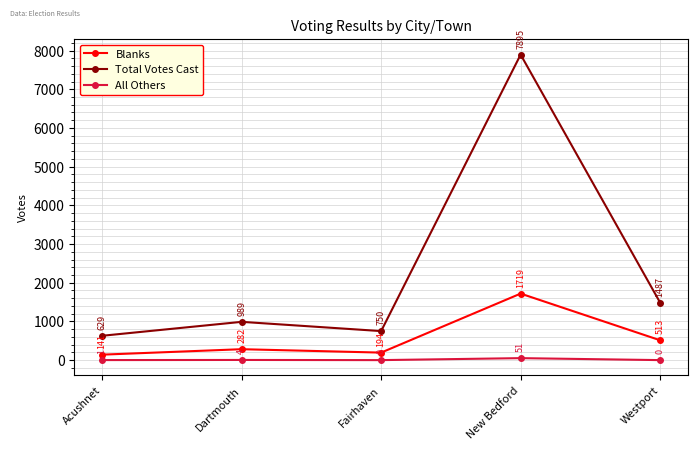

Reading right to left, what are all the values shown in this chart?

Blanks: 513	1719	194	282	141
Total Votes Cast: 1487	7895	750	989	629
All Others: 0	51	0	4	1